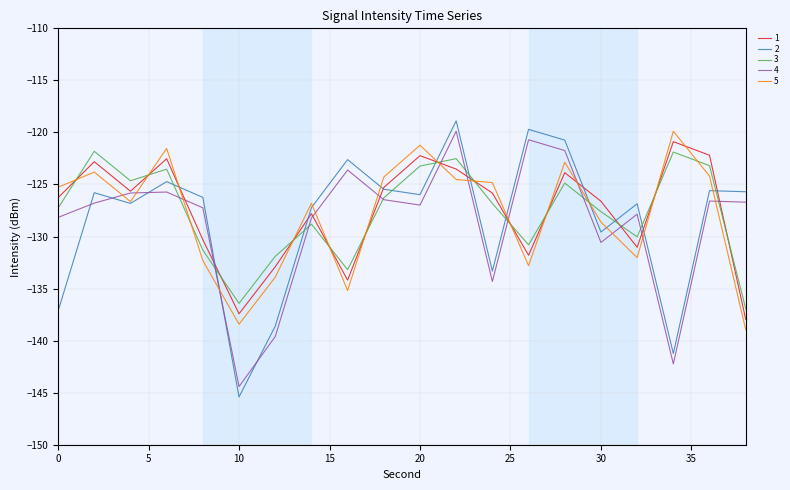

What is the average value of the 5 series?

-127.9